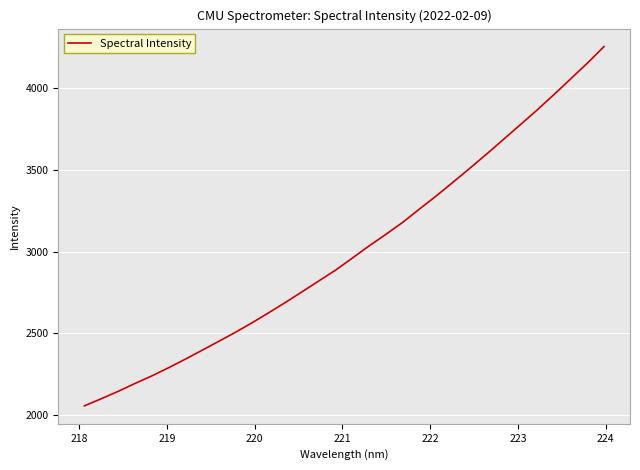

What is the smallest value displayed?

2056.8